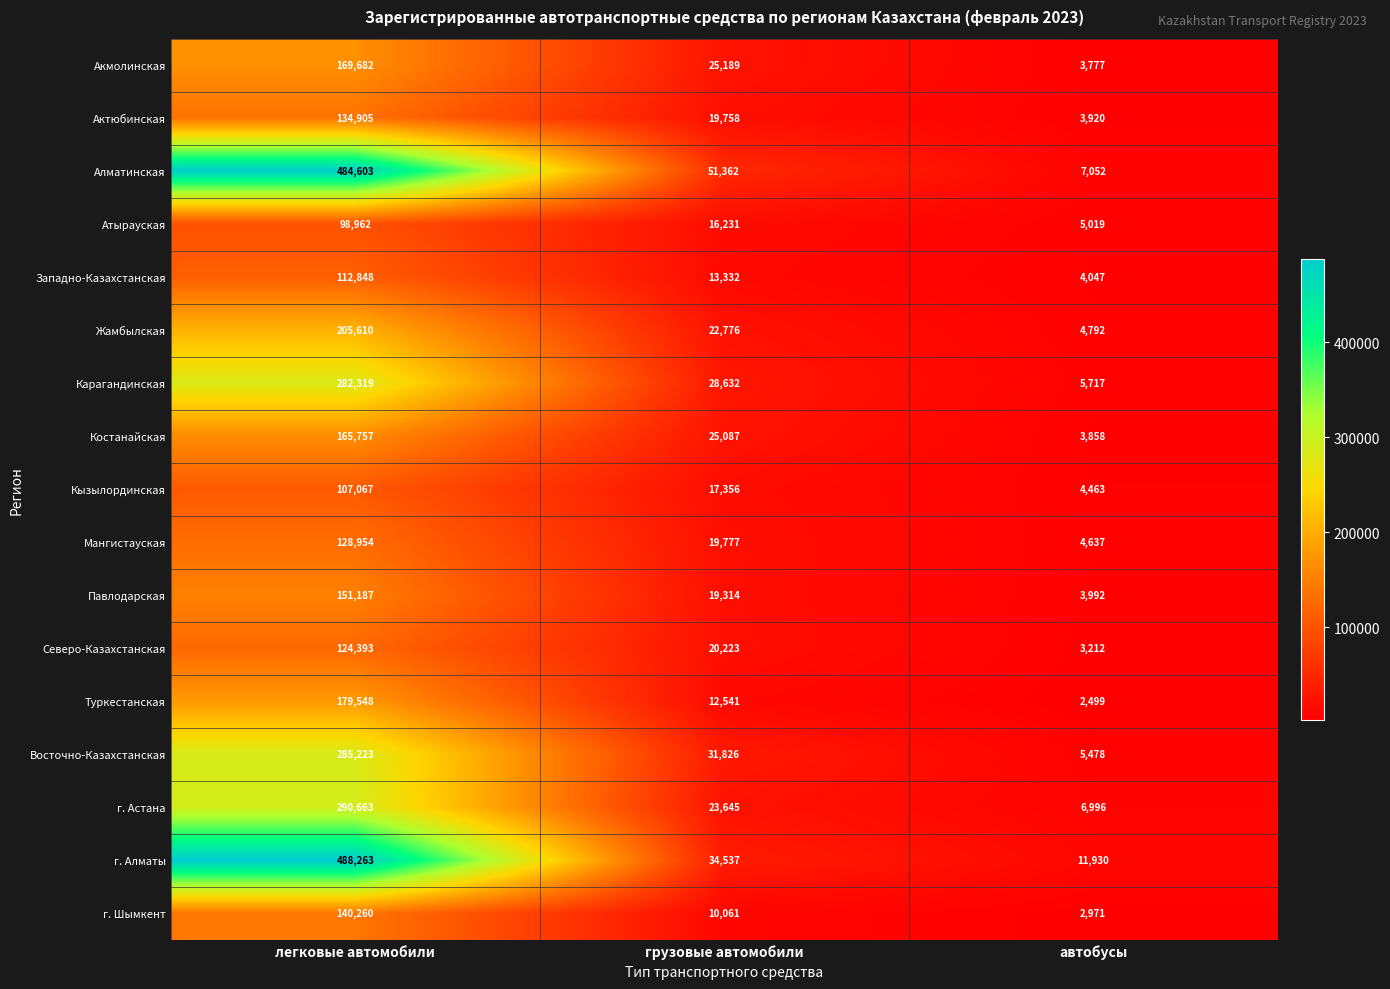

What is the spread (max minus min) of values at грузовые автомобили?

41301